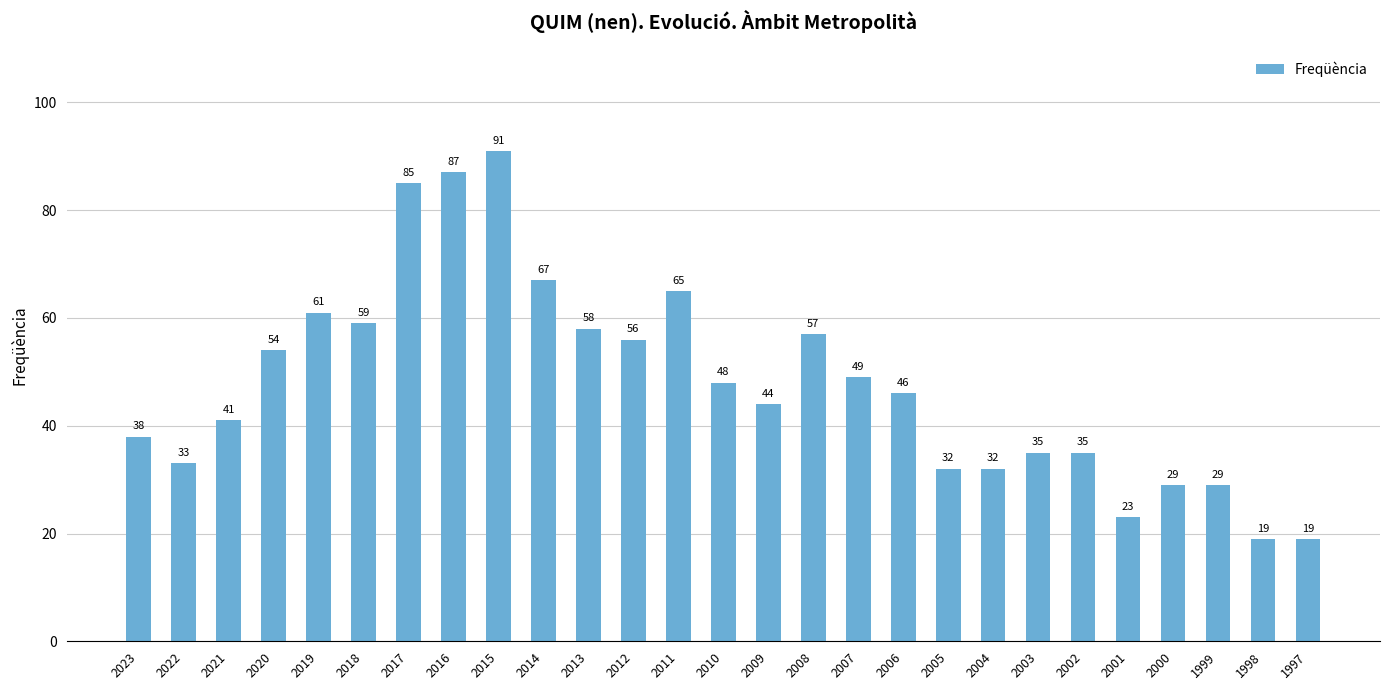

How many bars are there in total?

27